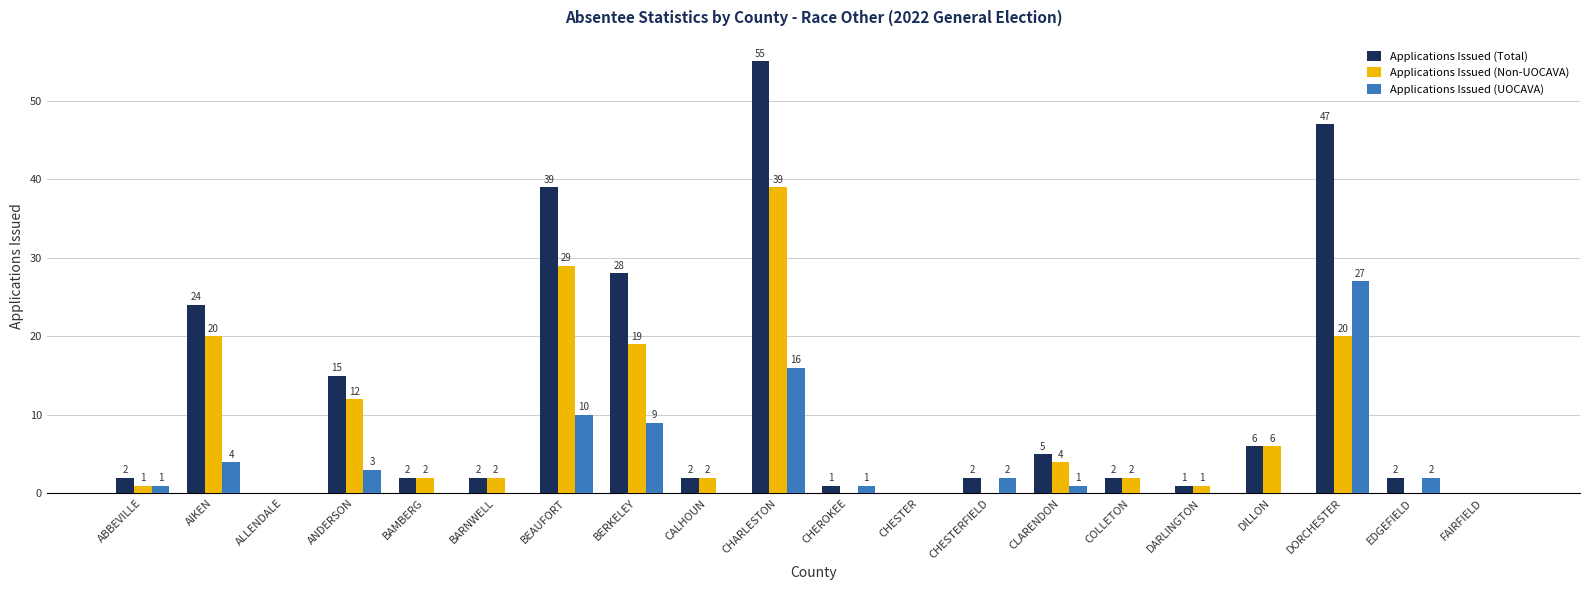

Are the bars grouped side by side (vs. stacked)?

Yes